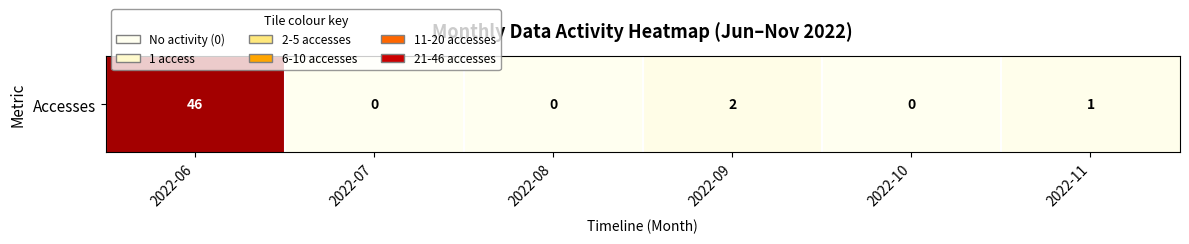

The value at 2022-08 is 30. True or false?

False